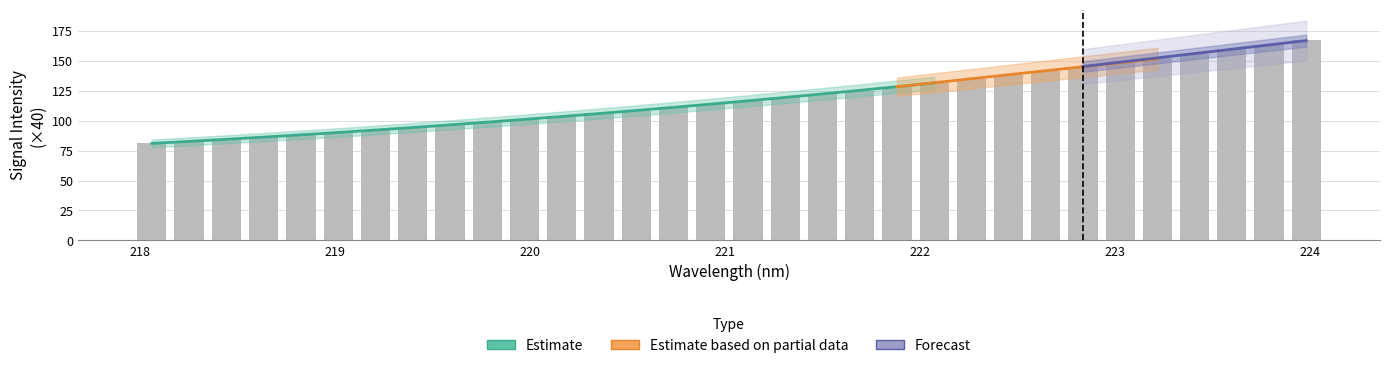

Reading left to right, what are all the values shown in this chart?

80.9	82.7	84.4	86.3	88.1	90.1	92.2	94.3	96.5	98.7	101.0	103.4	106.0	108.5	111.1	113.7	116.6	119.5	122.3	125.1	128.4	131.5	134.7	138.2	141.6	145.0	148.6	152.1	155.7	159.5	163.3	167.3